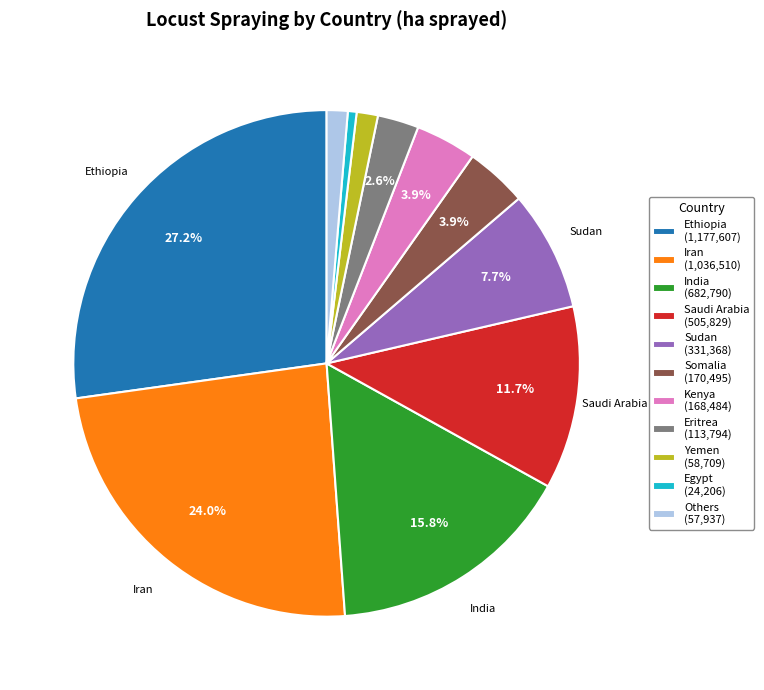

Which category has the smallest portion of the pie?

Egypt (24,206)